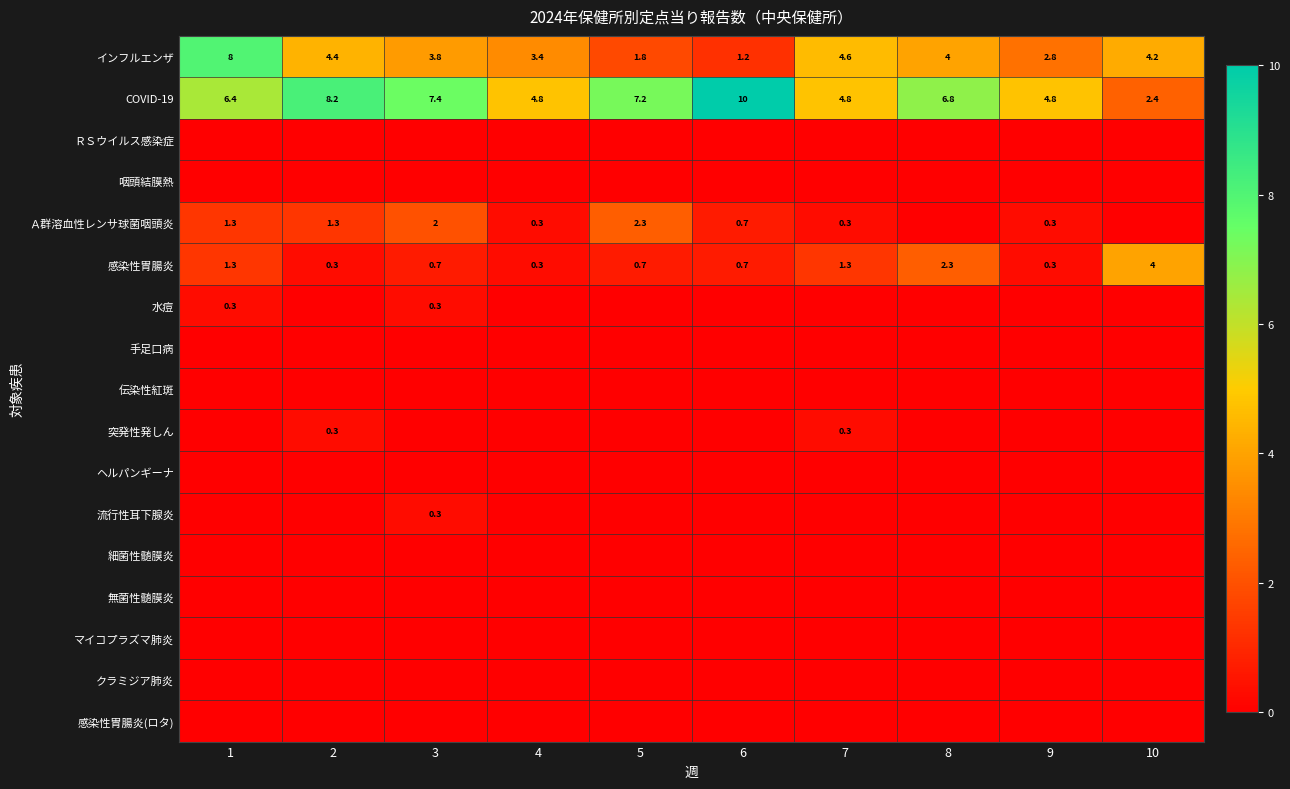

Is it true that 感染性胃腸炎 equals 0.6 at 1?

False